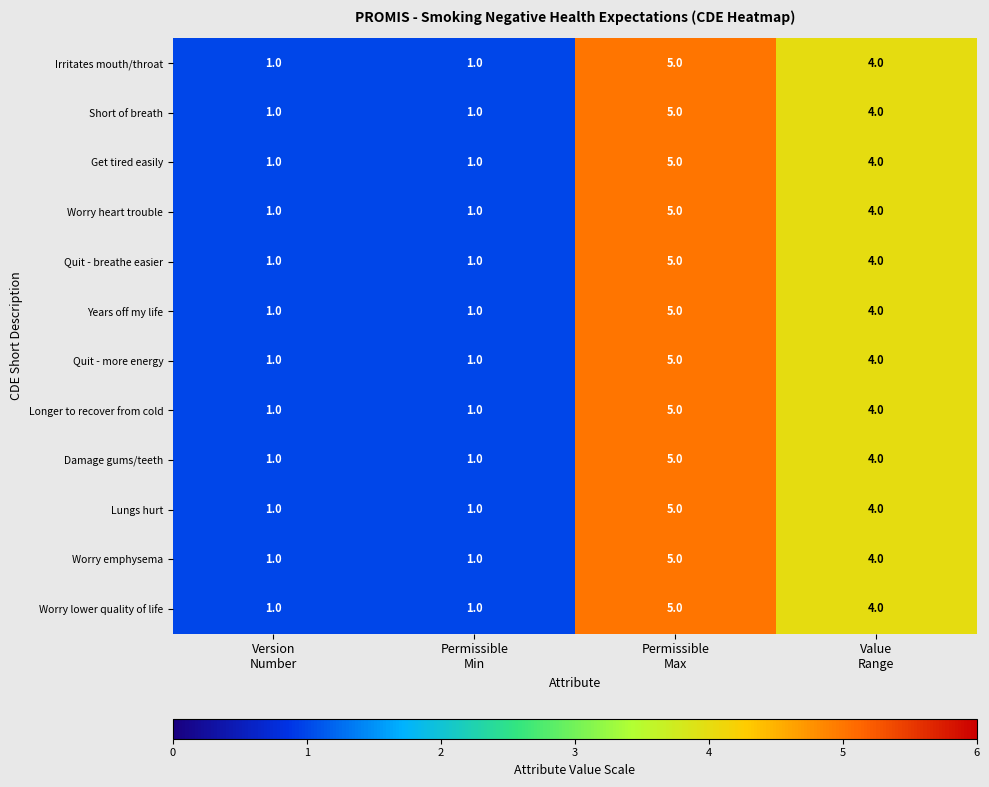

What is the difference between the maximum and minimum values in the Longer to recover from cold series?

4